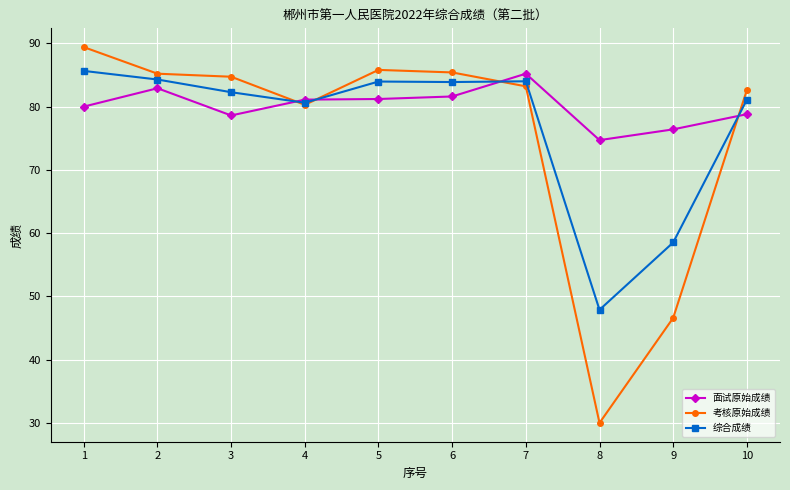

Where is 综合成绩 nearest to the value 66?

9